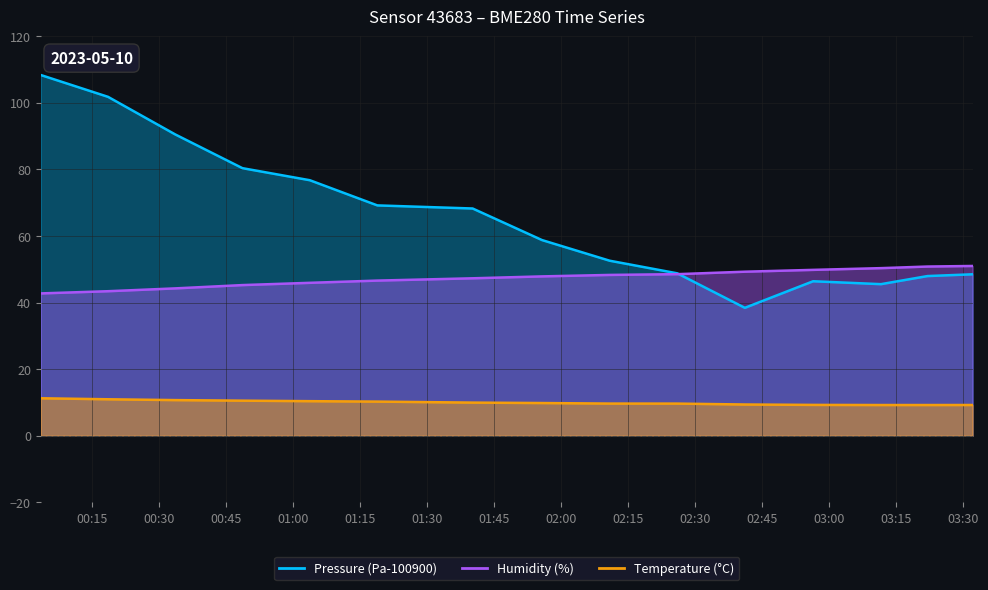

What is the label of the 12th point from the right?

2023-05-10T00:48:45